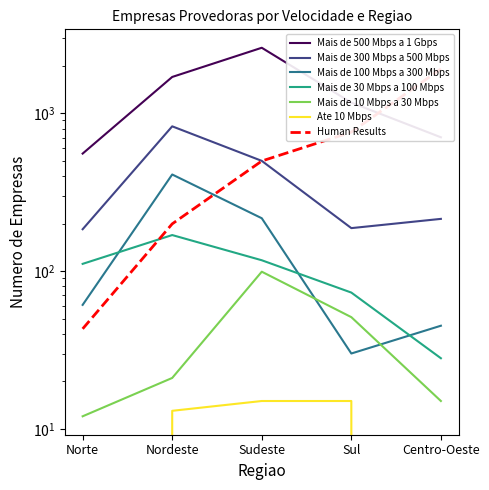

Reading left to right, list all the values displayed in this chart.

Mais de 500 Mbps a 1 Gbps: Norte=555	Nordeste=1698	Sudeste=2600	Sul=1168	Centro-Oeste=704
Mais de 300 Mbps a 500 Mbps: Norte=184	Nordeste=826	Sudeste=499	Sul=187	Centro-Oeste=214
Mais de 100 Mbps a 300 Mbps: Norte=61	Nordeste=409	Sudeste=216	Sul=30	Centro-Oeste=45
Mais de 30 Mbps a 100 Mbps: Norte=111	Nordeste=169	Sudeste=117	Sul=73	Centro-Oeste=28
Mais de 10 Mbps a 30 Mbps: Norte=12	Nordeste=21	Sudeste=99	Sul=51	Centro-Oeste=15
Ate 10 Mbps: Norte=0	Nordeste=13	Sudeste=15	Sul=15	Centro-Oeste=0